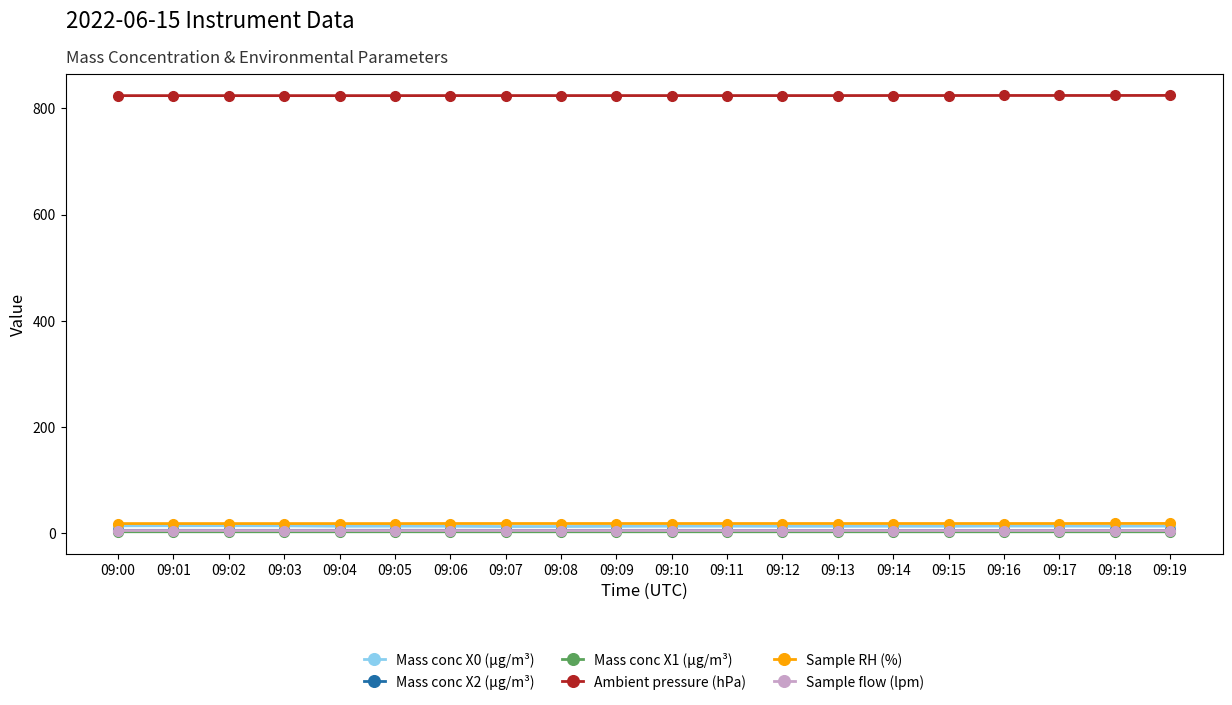

What is the difference between the Mass conc X0 (μg/m³) values at 09:01 and 09:07?

1.4